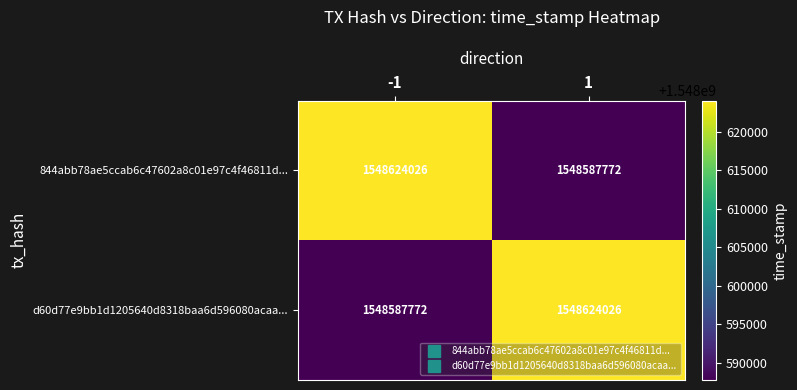

Reading right to left, list all the values displayed in this chart.

844abb78ae5ccab6c47602a8c01e97c4f46811d...: 1548587772	1548624026
d60d77e9bb1d1205640d8318baa6d596080acaa...: 1548624026	1548587772